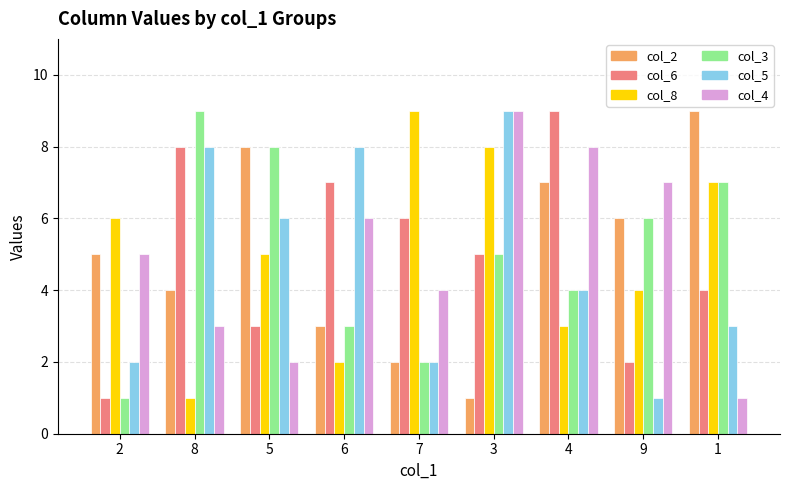

What is the greatest value displayed?

9